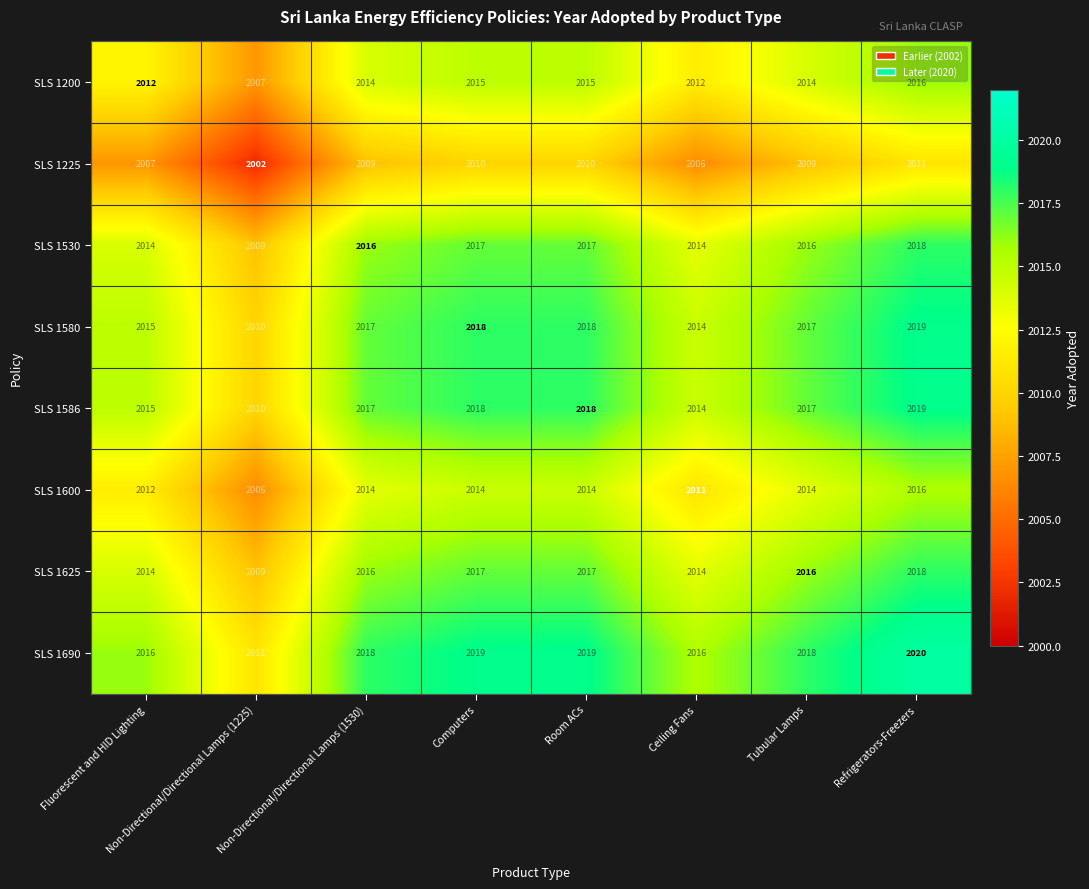

What is the sum of the SLS 1586 values at Refrigerators-Freezers and Room ACs?

4037